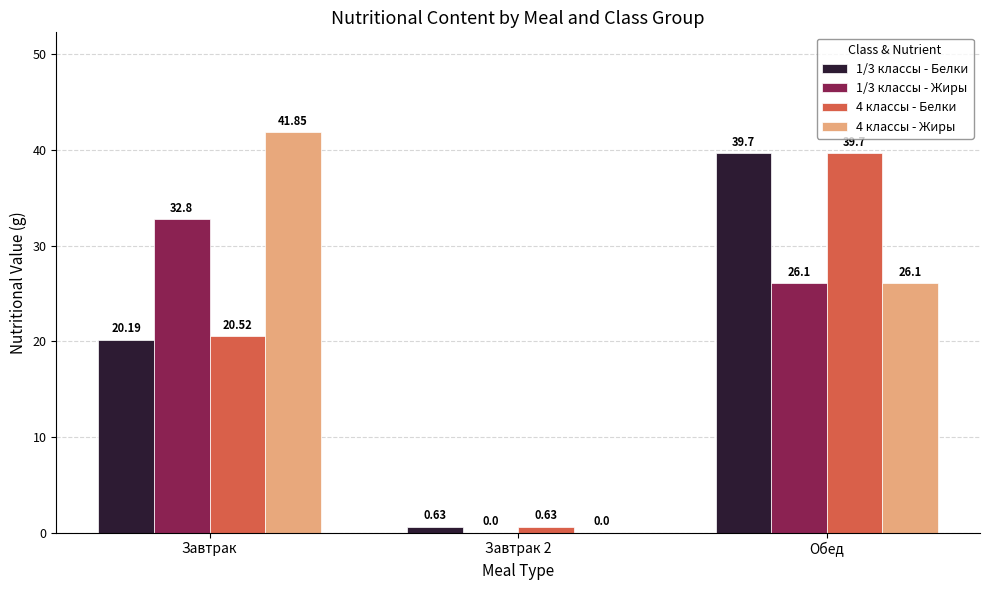

Which category has the highest value in the 1/3 классы - Жиры series?

Завтрак